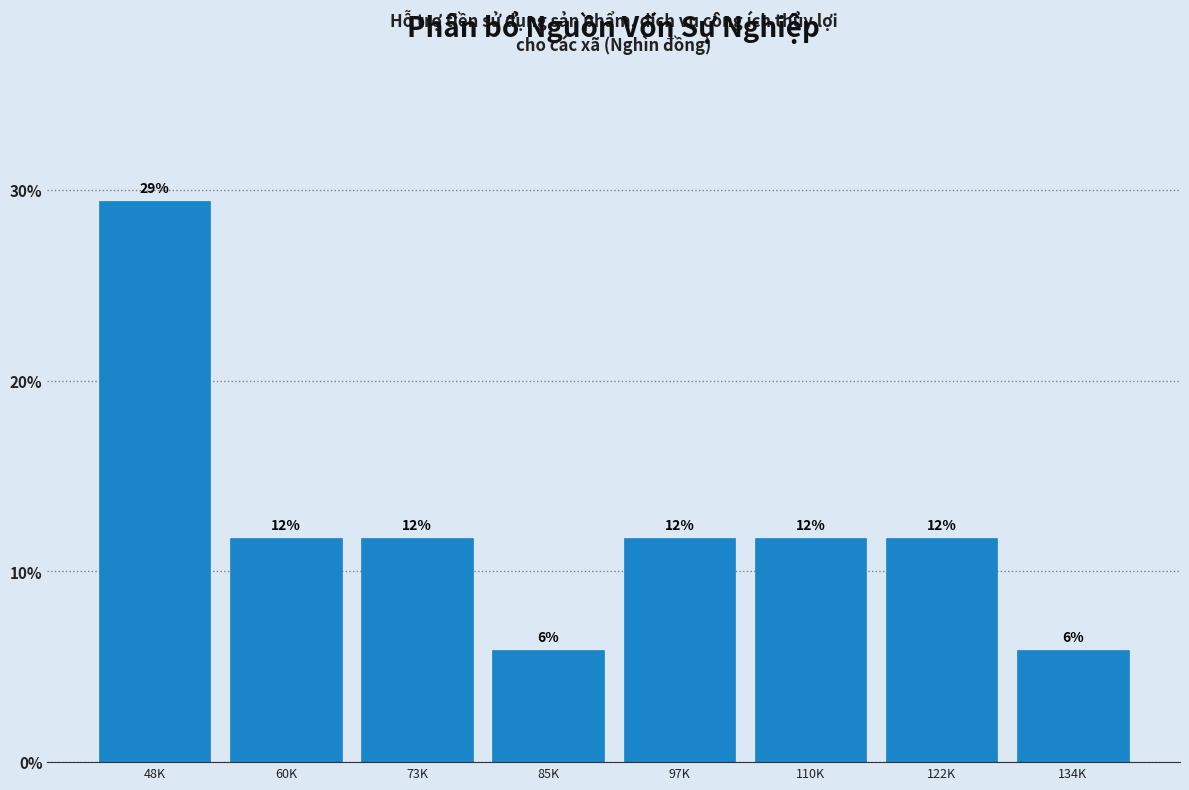

Does the chart contain any negative values?

No